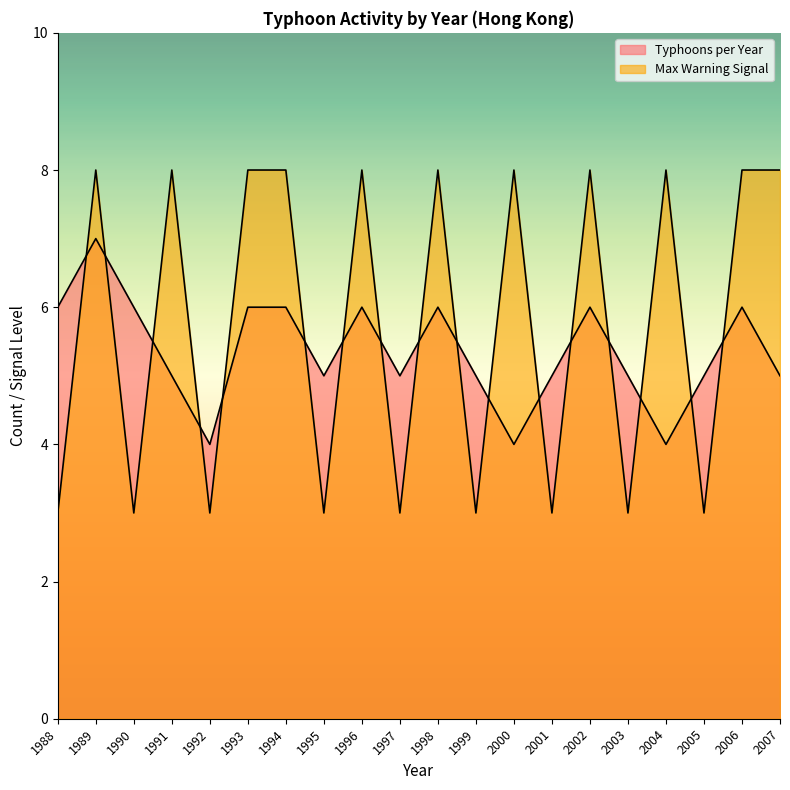

At which category does Typhoons per Year reach its first local valley?

1992